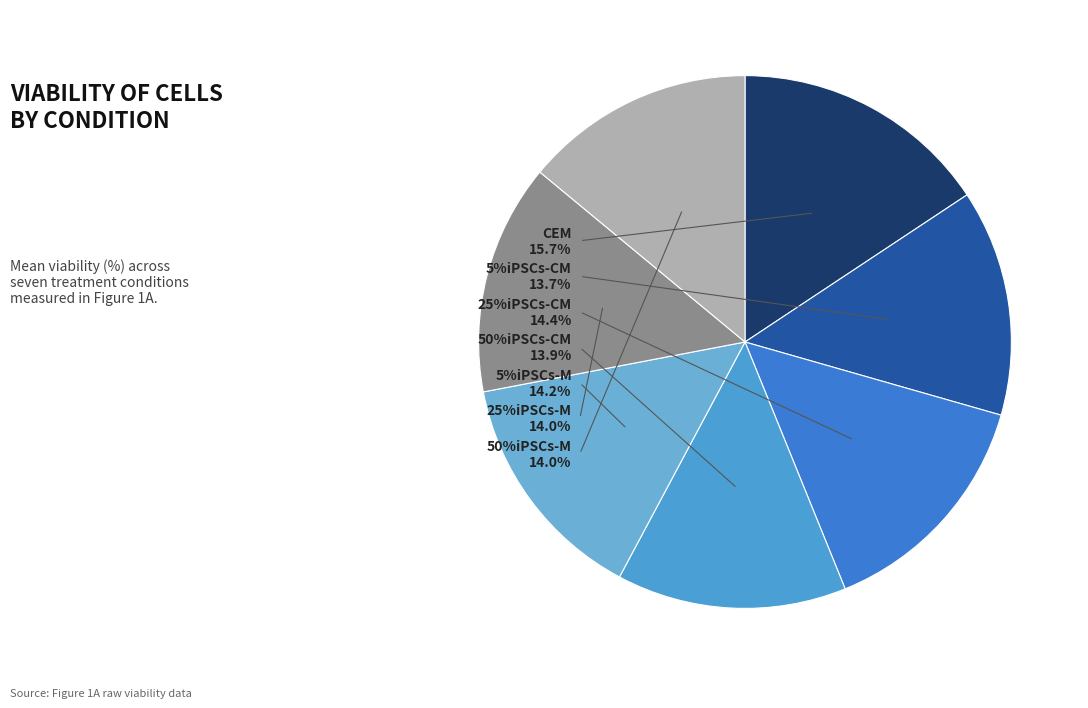

Rank the categories by value from lowest to highest.

5%iPSCs-CM, 50%iPSCs-CM, 50%iPSCs-M, 25%iPSCs-M, 5%iPSCs-M, 25%iPSCs-CM, CEM